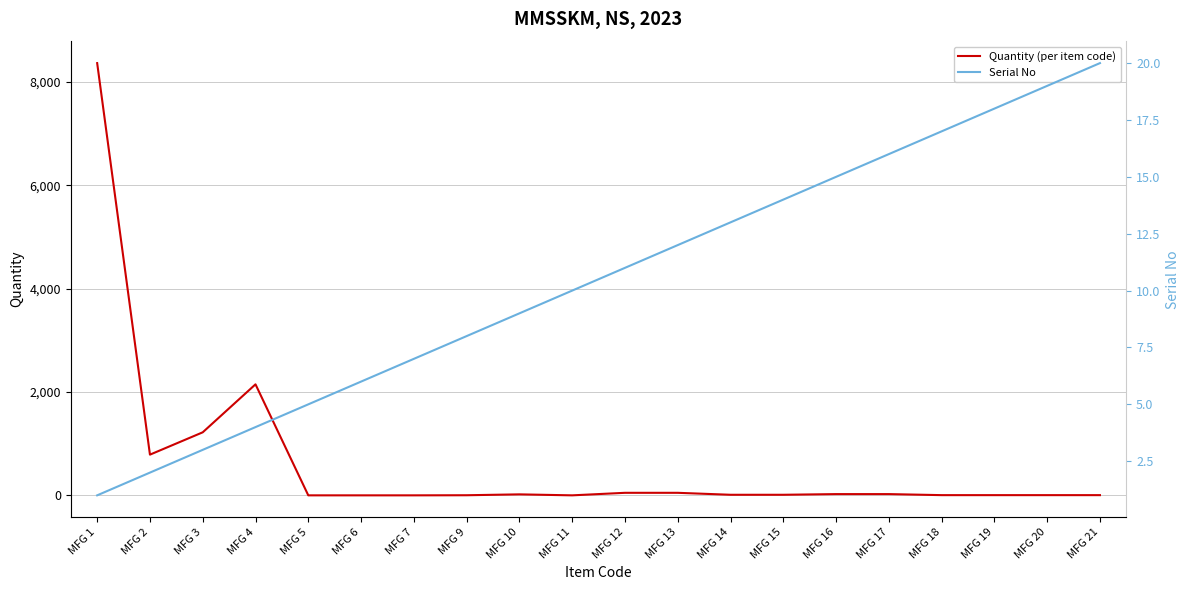

How many data points does each series have?

20